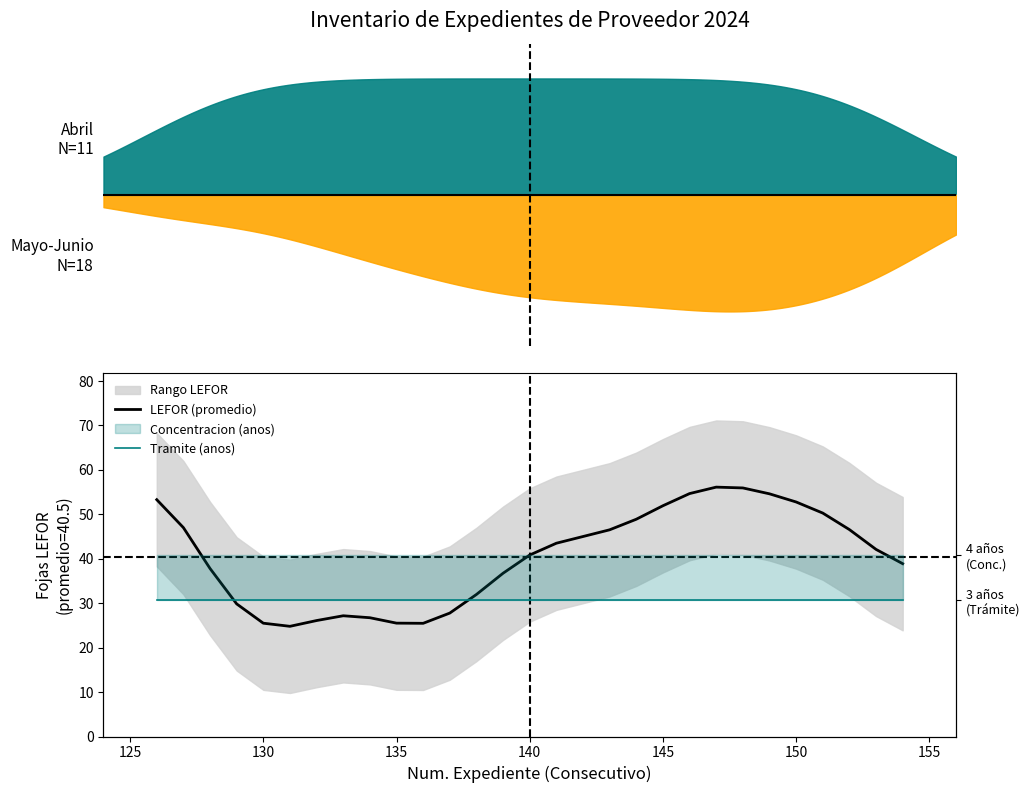

True or false: Tramite (anos) has more than 0 interior local peaks.

False